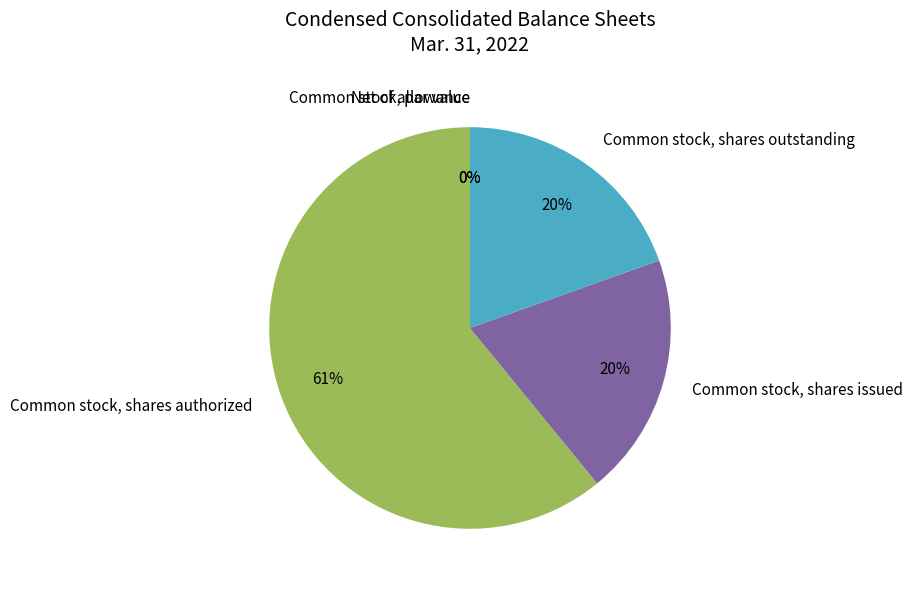

Count the number of slices in the pie.

5